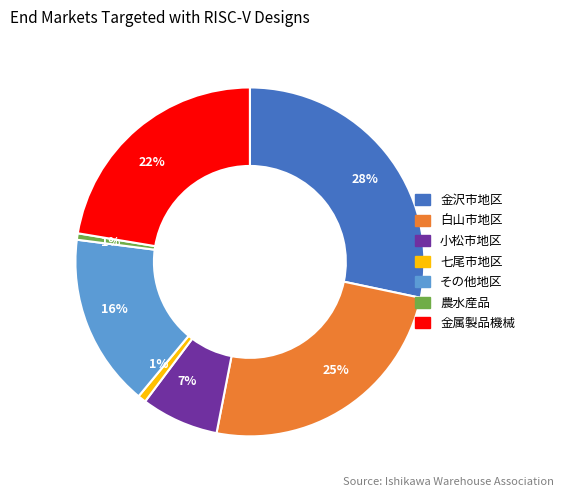

Is there any slice that represents more than half of the pie?

No